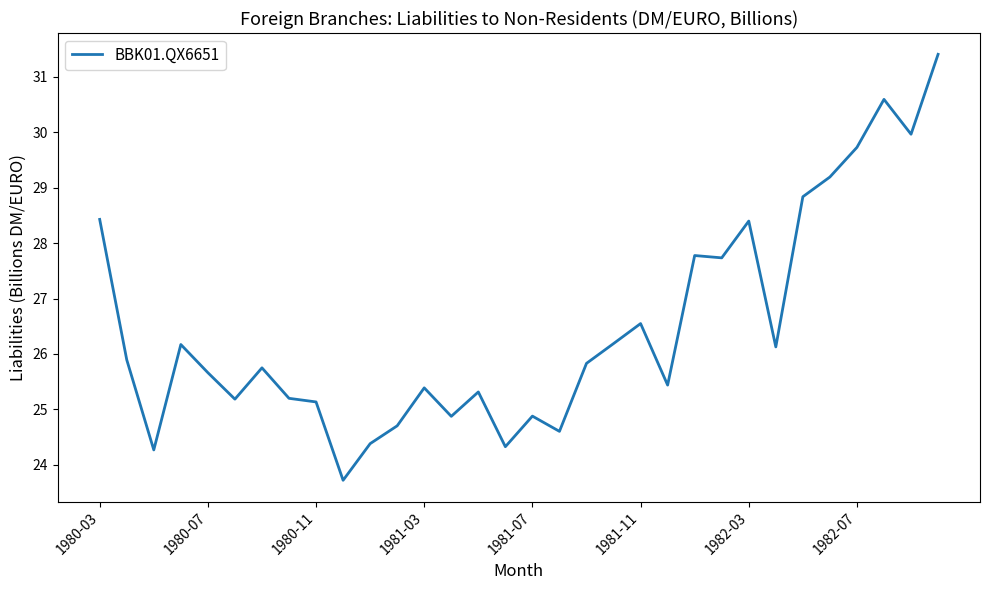

What is the smallest value displayed?

23.7